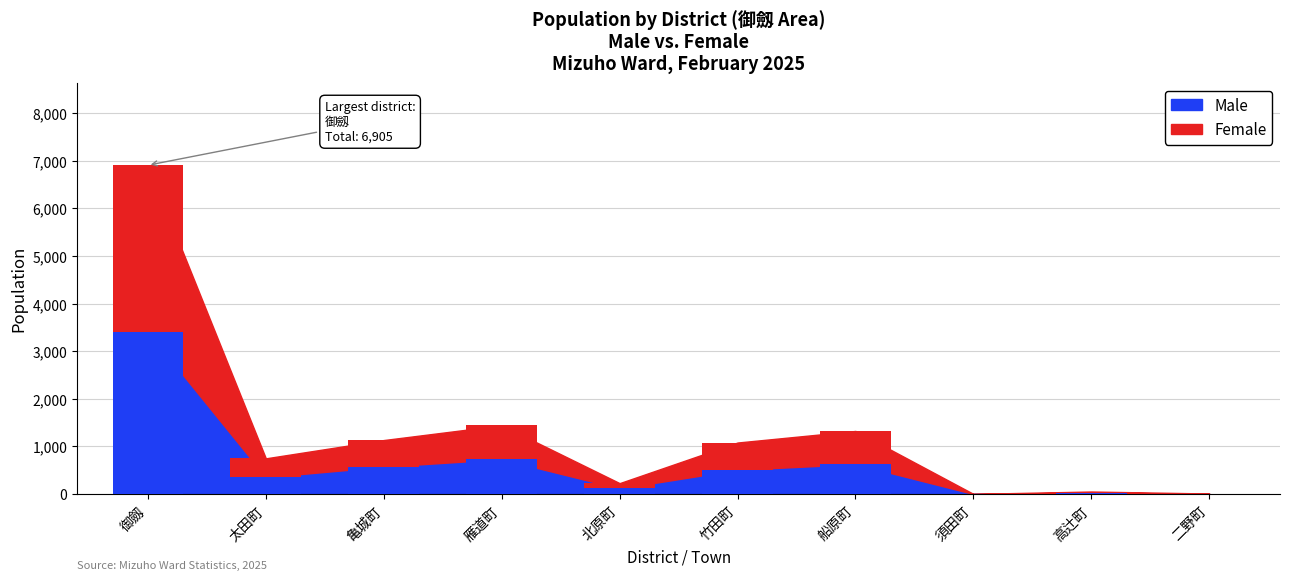

List the series in order of their overall mean, highest first.

総数(Female), 総数(Male)